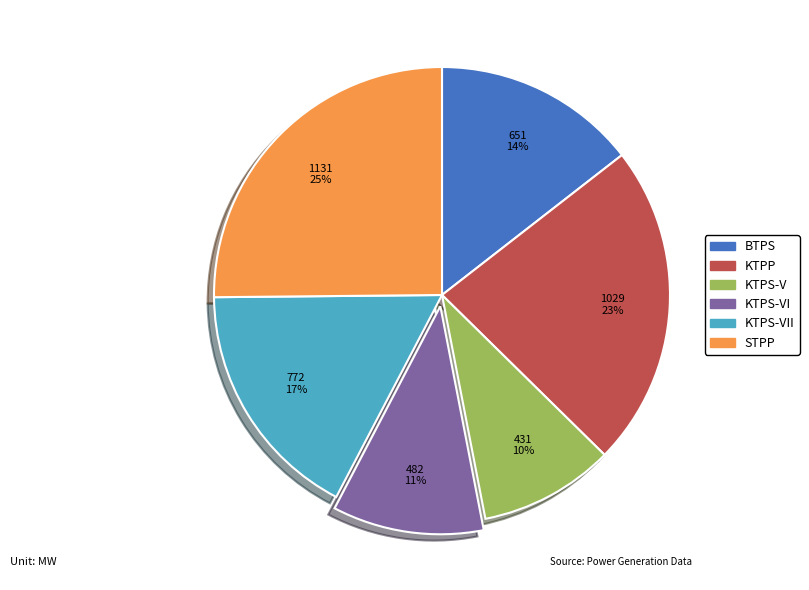

Which has a higher value, KTPP or STPP?

STPP